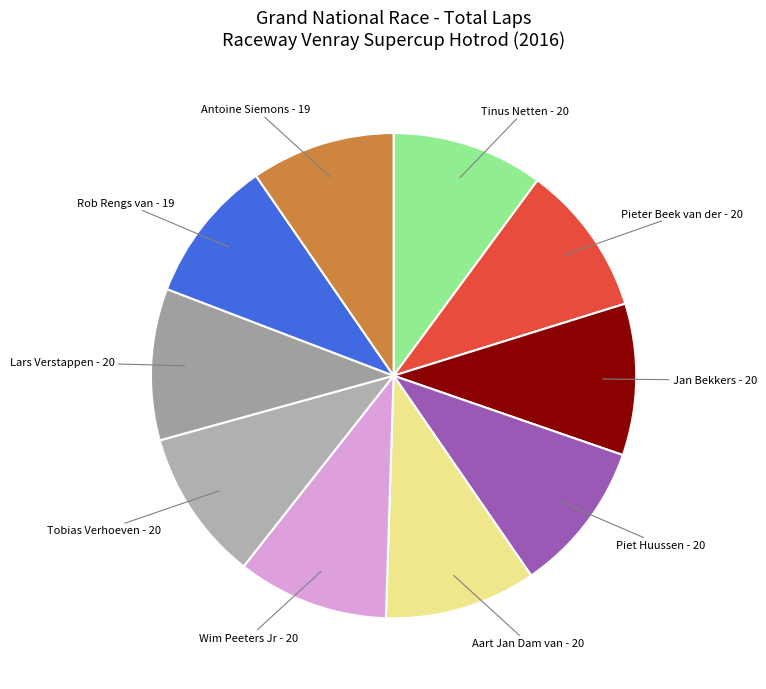

How many slices are in this pie chart?

10